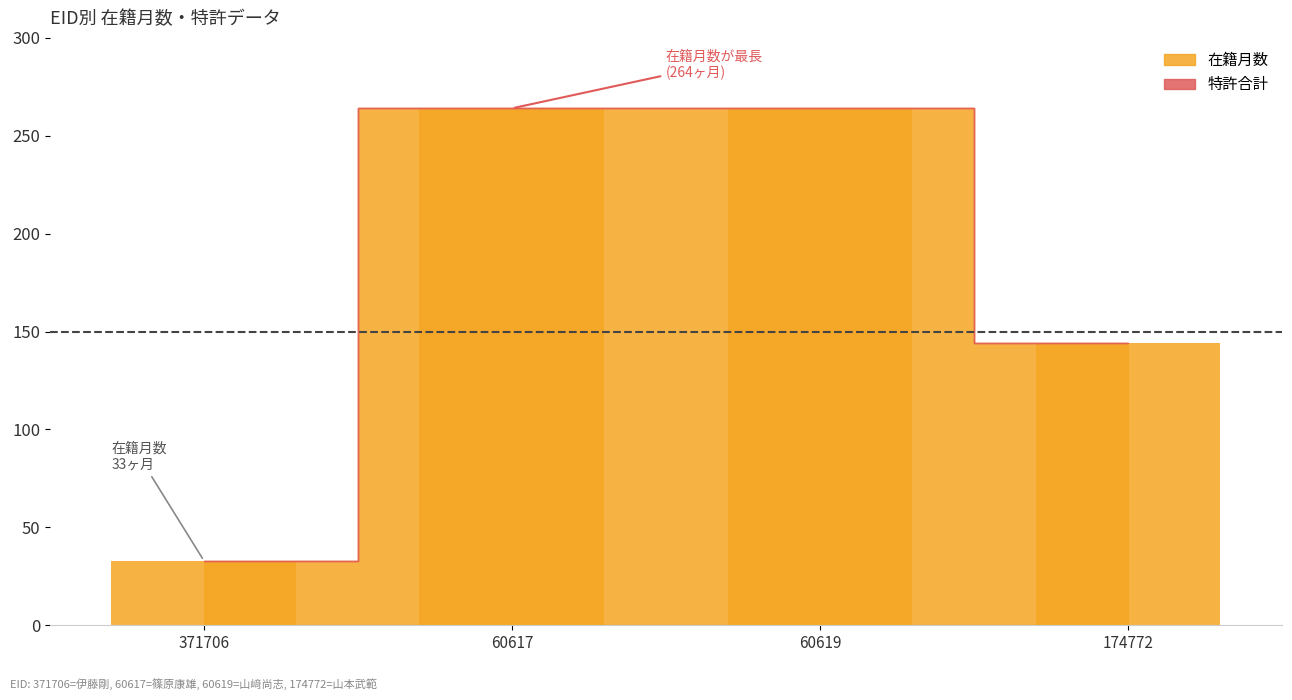

Reading right to left, what are all the values shown in this chart?

174772=144	60619=264	60617=264	371706=33